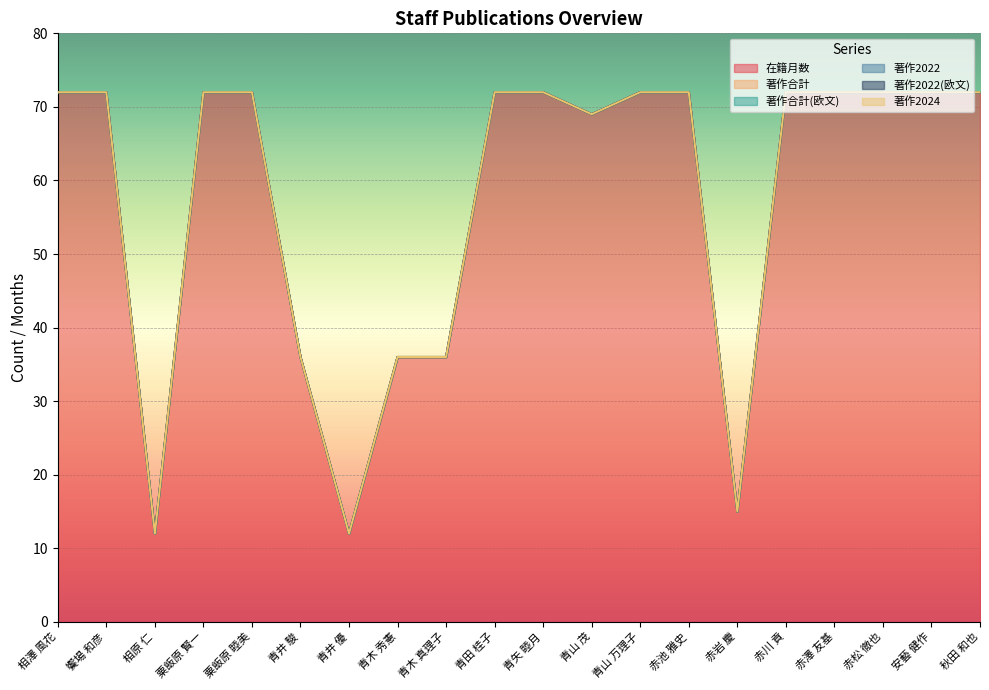

At which category is the sum across all series the highest?

相澤 風花